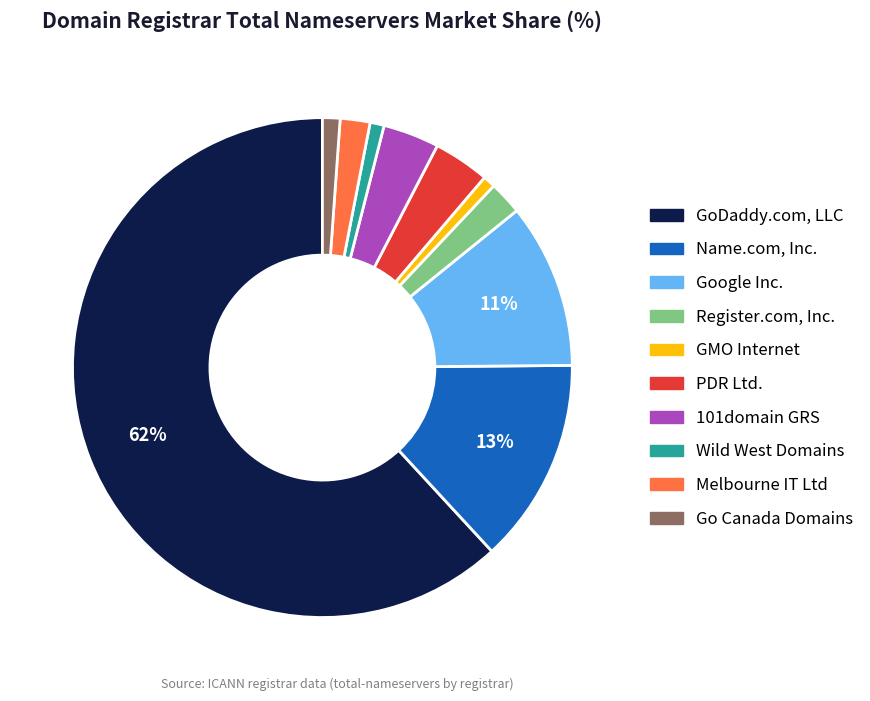

To the nearest percent, what is the average slice percentage?

10%